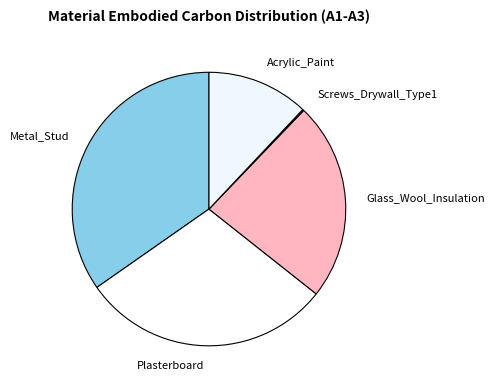

Is there any slice that represents more than half of the pie?

No